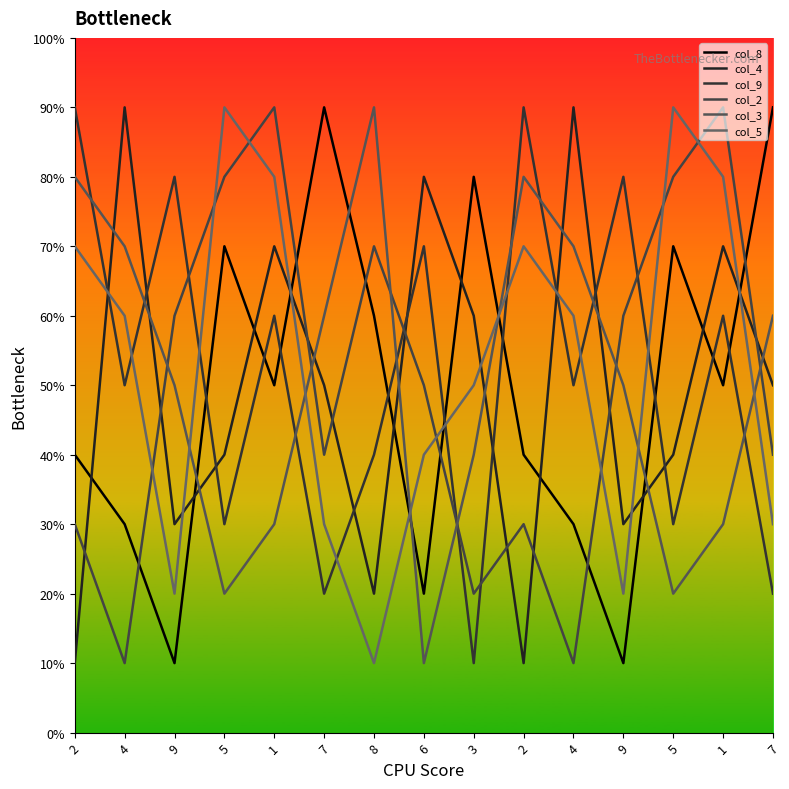

Where do col_4 and col_3 first cross each other?

2 and 4